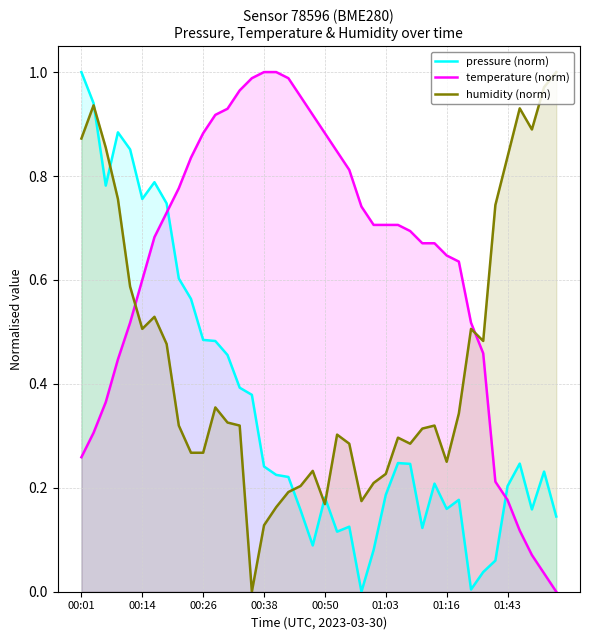

What is the maximum value for pressure (norm)?

1.0